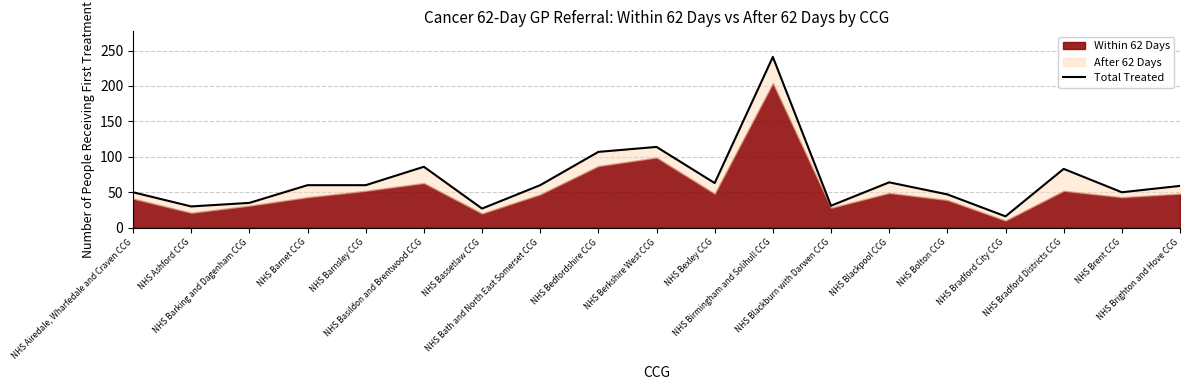

What is the sum of all values?

1283